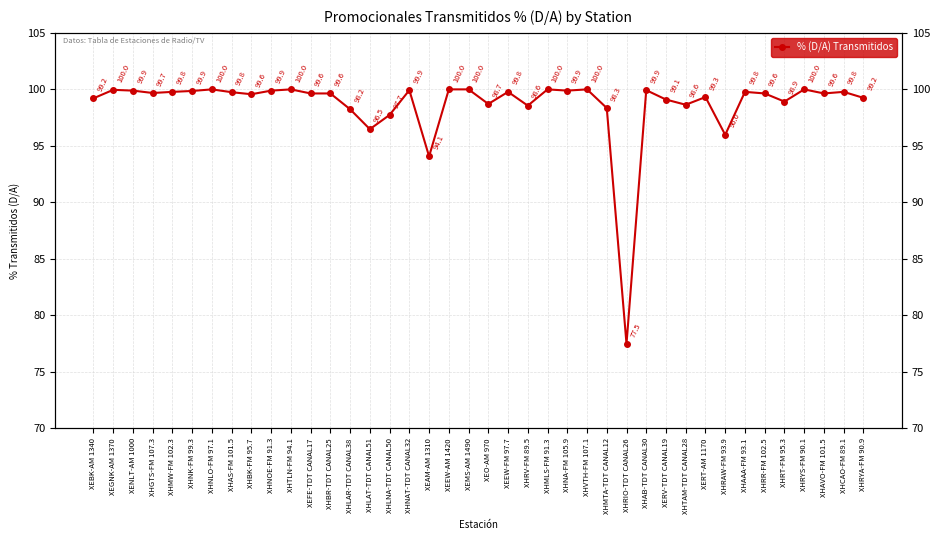

What is the value of the 19th point from the left?

100.0